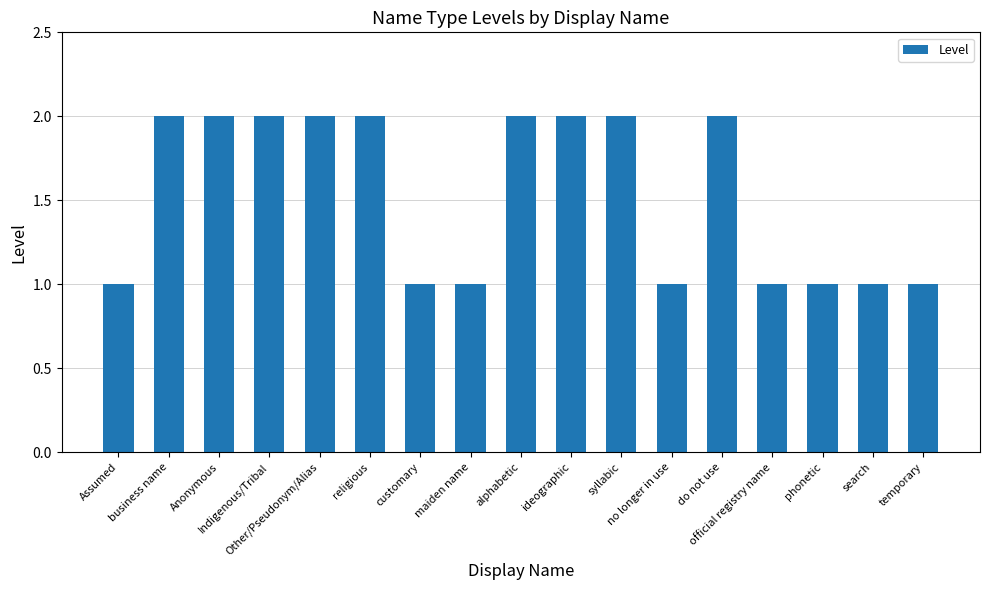

How many bars are there in total?

17